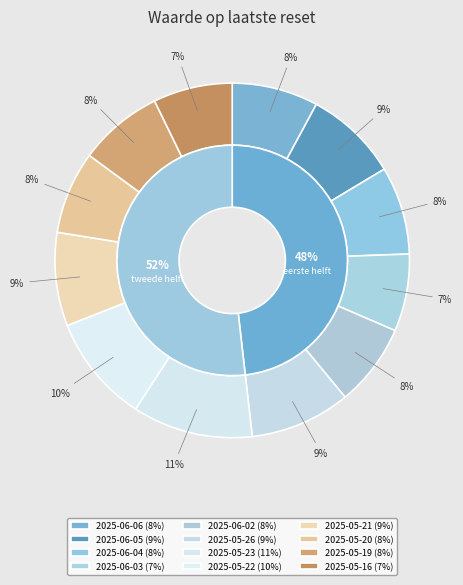

What percentage do 2025-06-03 and 2025-05-23 together represent?

18.0%